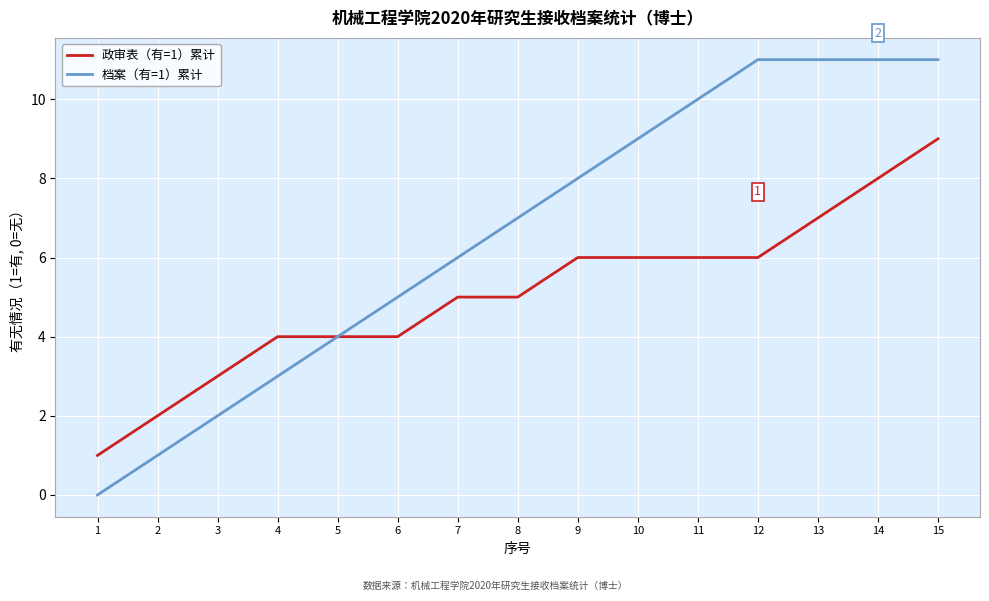

Is the value of 档案（有=1）累计 at 3 greater than the value of 政审表（有=1）累计 at 10?

No